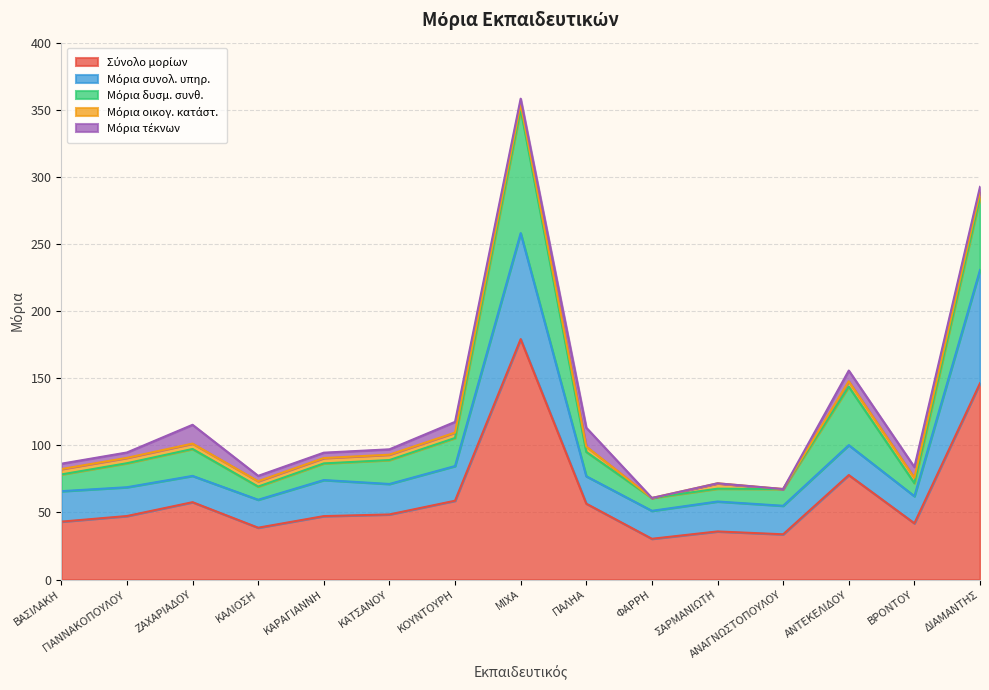

At which category does Μόρια δυσμ. συνθ. reach its first local peak?

ΖΑΧΑΡΙΑΔΟΥ